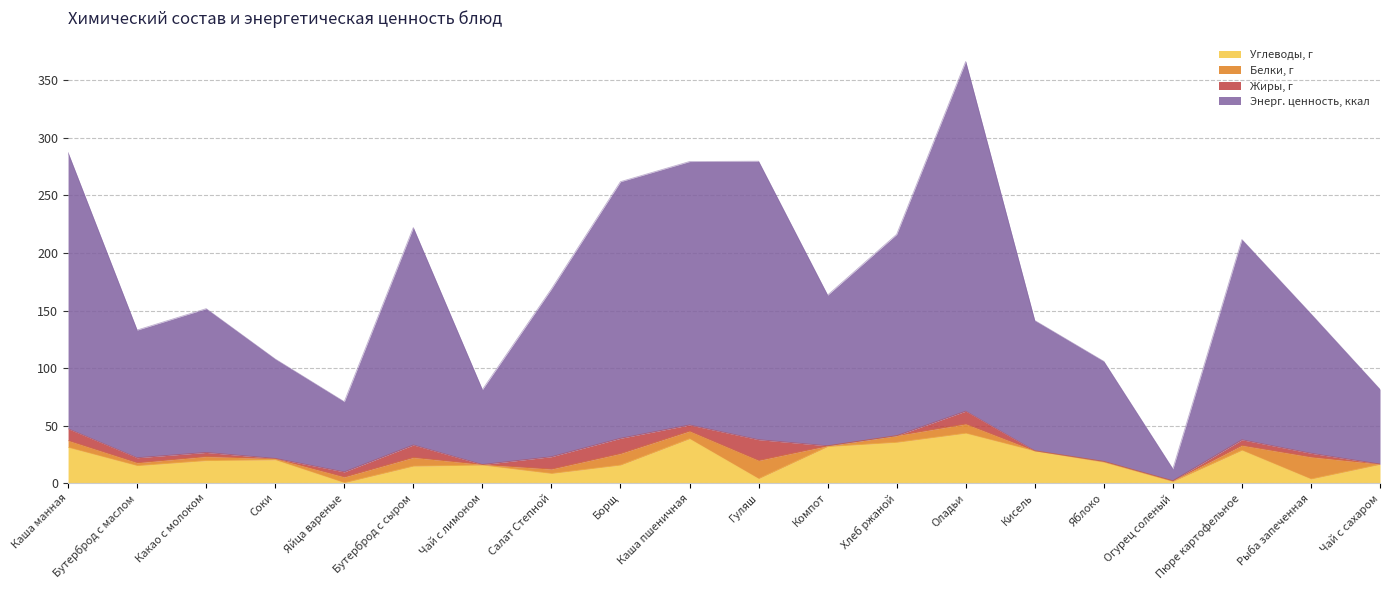

What position from the left is Оладьи?

14